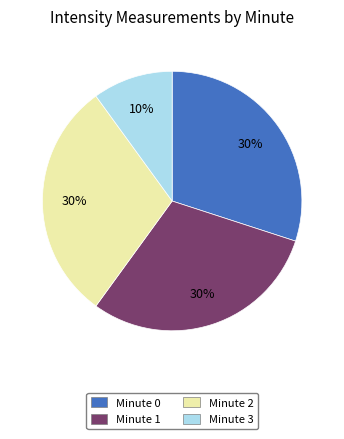

Do Minute 1 and Minute 3 together represent more than half of the pie?

No